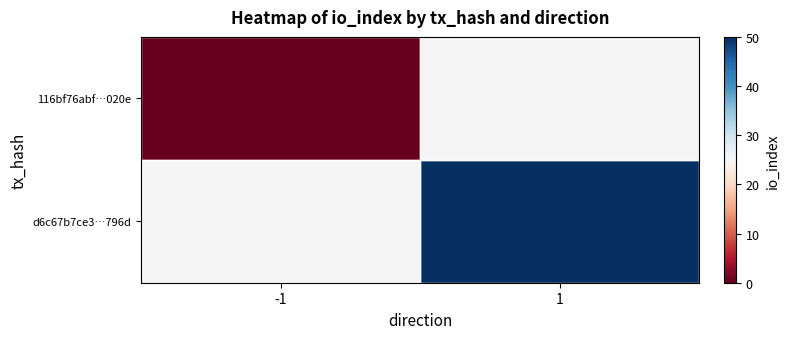

List the series in order of their peak value, highest first.

116bf76abf…020e, d6c67b7ce3…796d